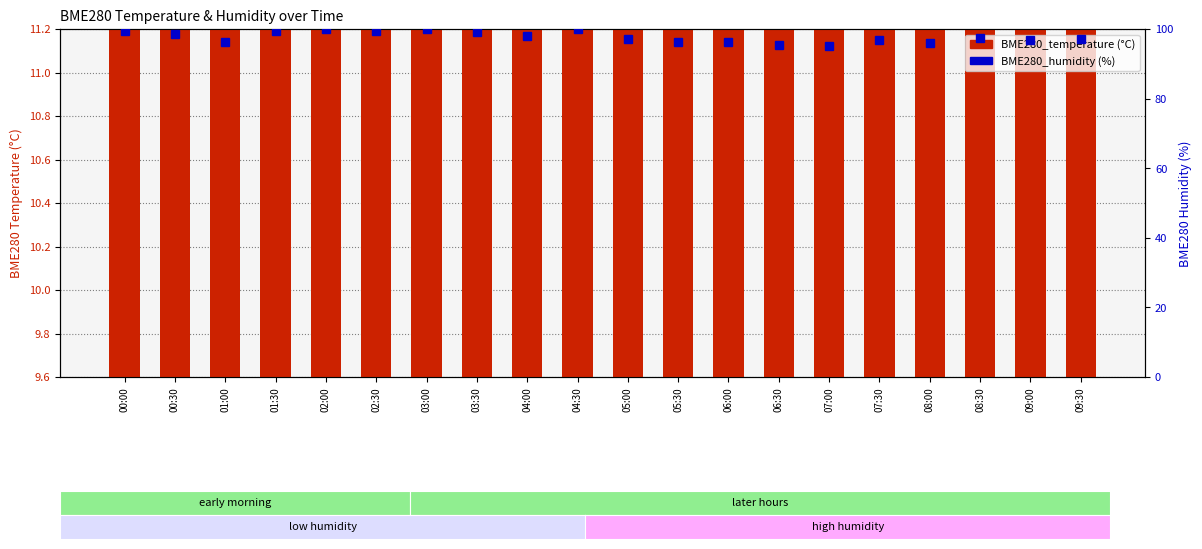

What is the total value across all series at 07:00?

108.0